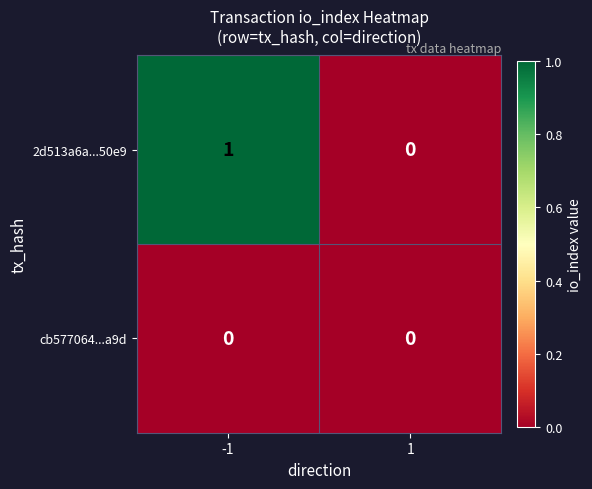

How many data points does each series have?

2